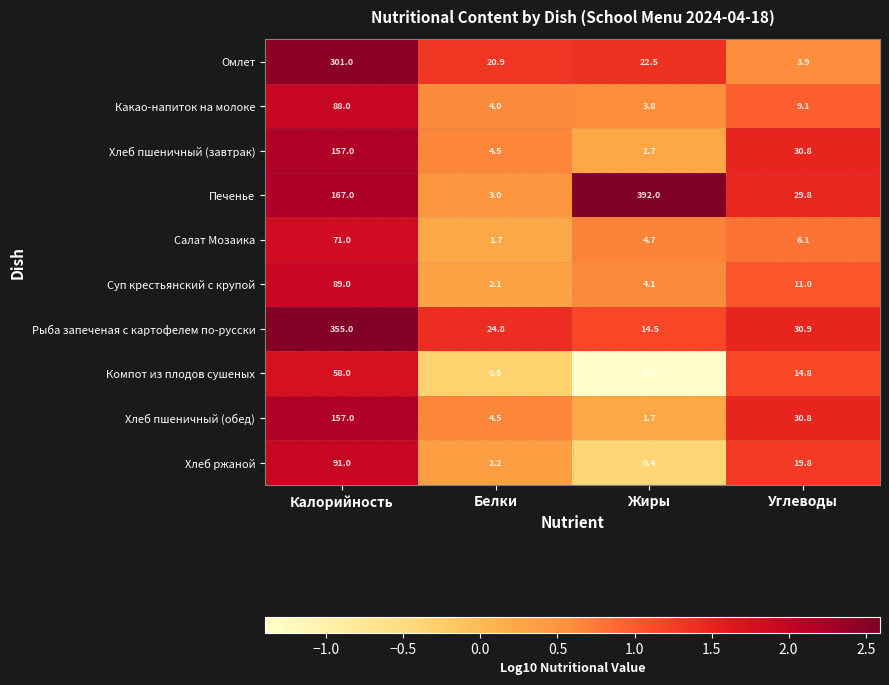

What is the minimum value shown in the chart?

0.0